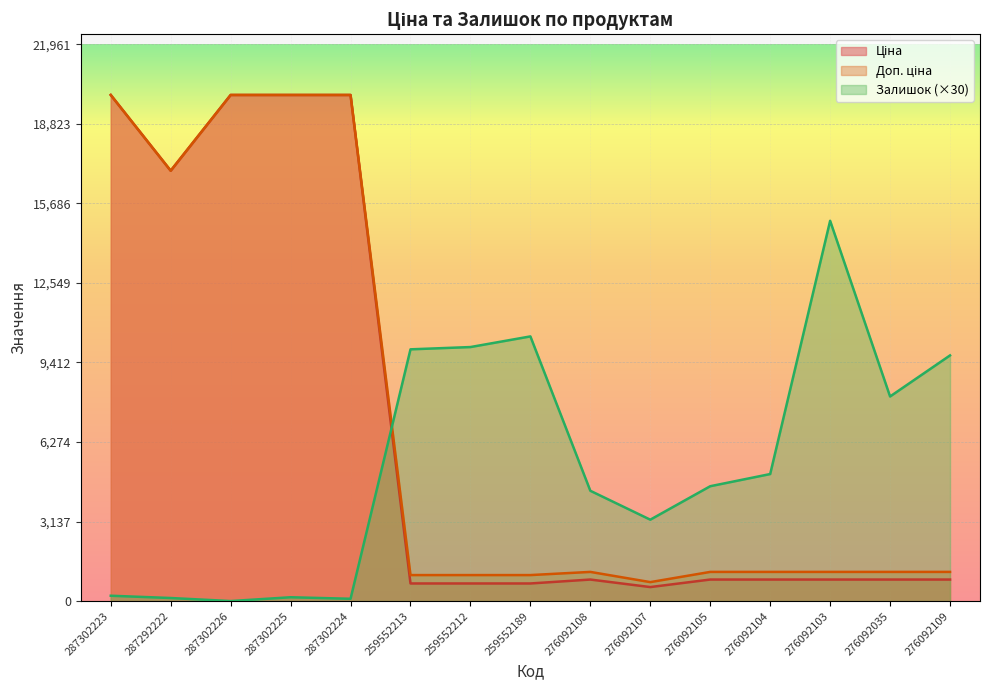

What is the difference between the maximum and second lowest values in the Залишок series?

14910.0